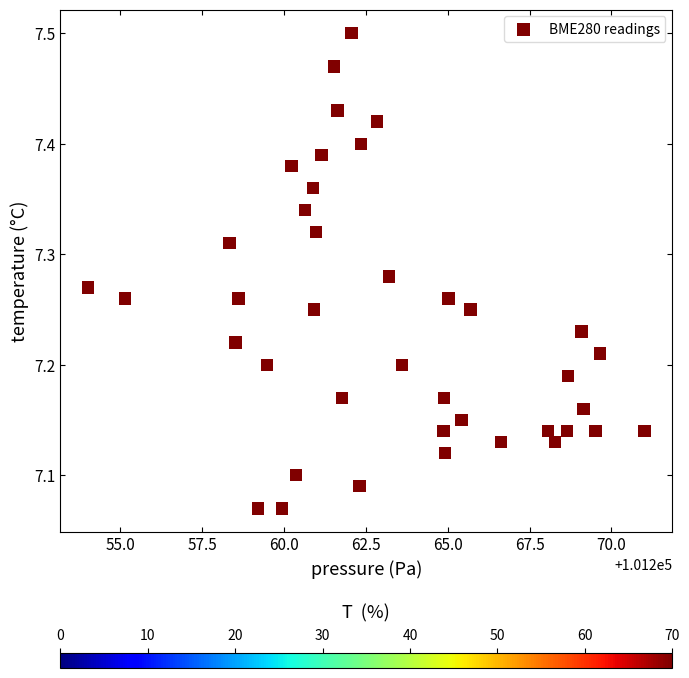

What is the range of Y values (max minus min)?

0.4